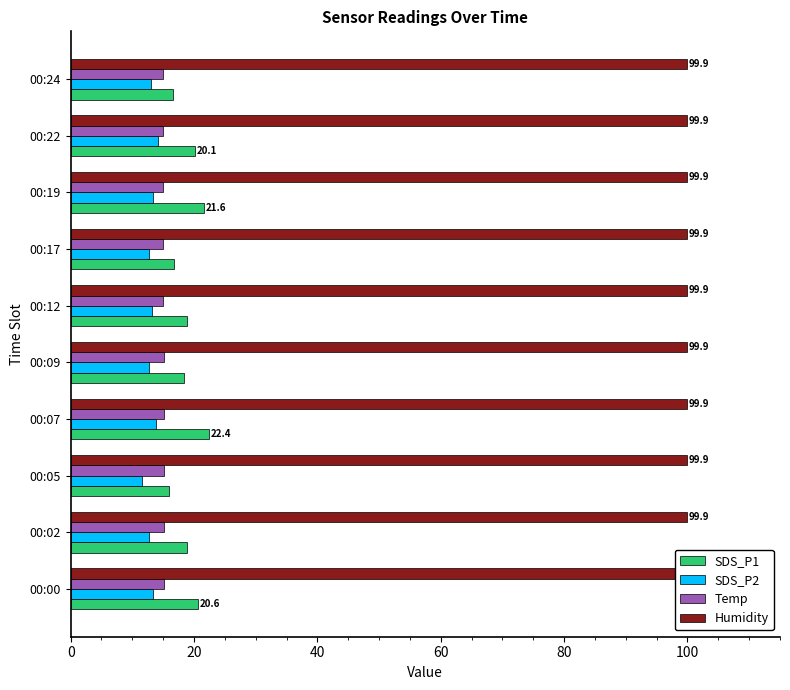

What is the sum of all SDS_P1 values?

190.3